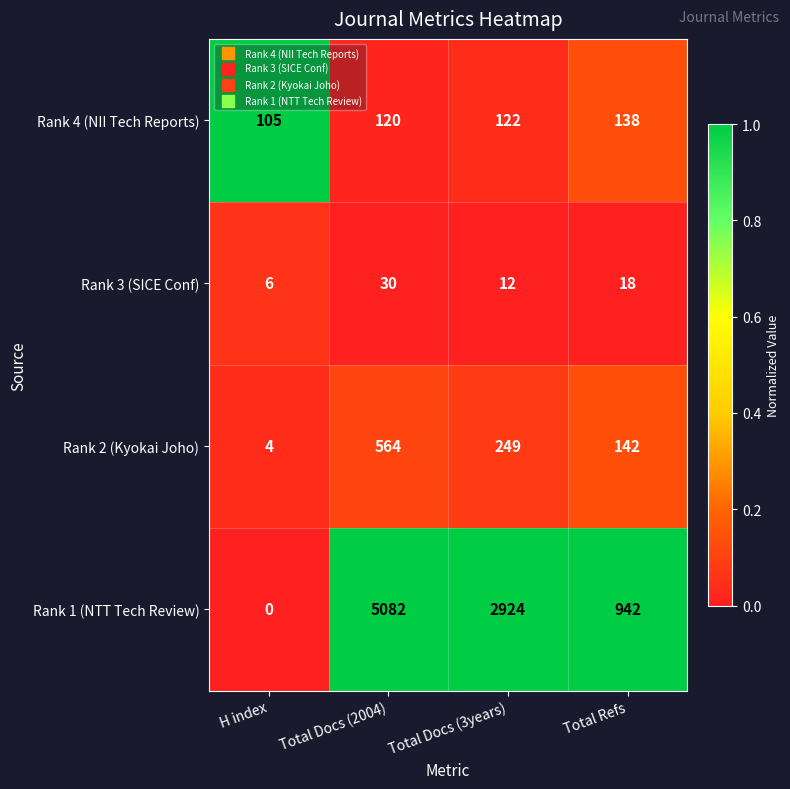

Which category has the lowest value in the Rank 2 (Kyokai Joho) series?

H index